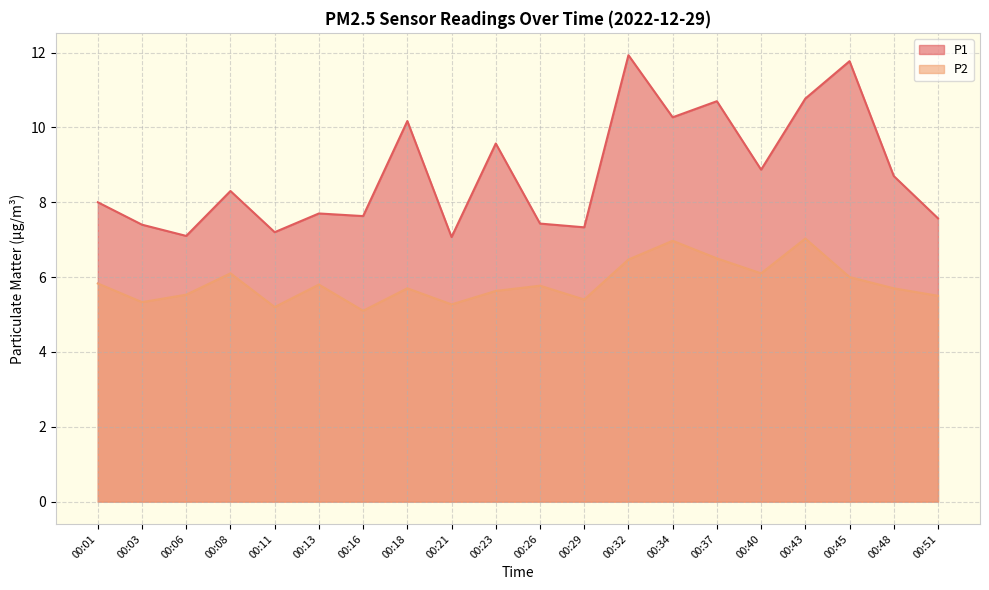

At 00:11, list the series in order from smallest to largest.

P2, P1